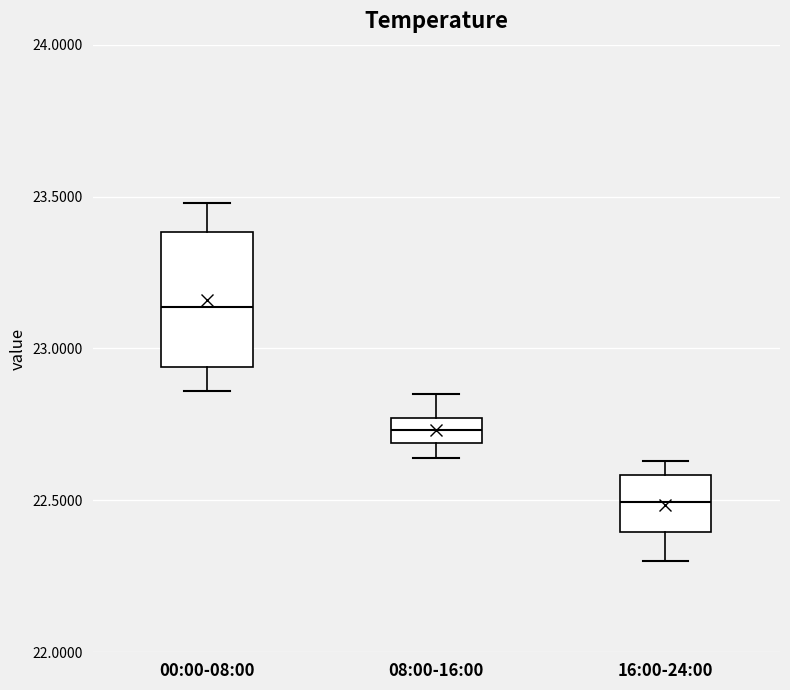

Reading left to right, transcribe this box plot: for each box, give where its median line is, the range the box spans, and where its two whiskers end, as read against the y-axis. The values are not printed on the chart, so give them approximately, as read against the axis.

00:00-08:00: median 23.15, box 22.95 to 23.40, whiskers 22.85 to 23.50
08:00-16:00: median 22.75 (inside the box), box 22.70 to 22.75, whiskers 22.65 to 22.85
16:00-24:00: median 22.50, box 22.40 to 22.60, whiskers 22.30 to 22.65